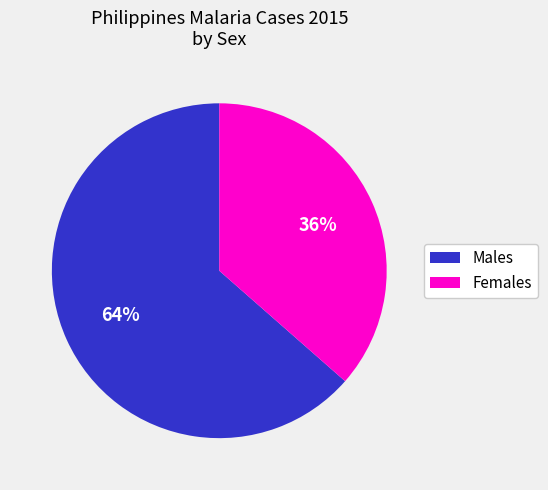

Is there any slice that represents more than half of the pie?

Yes